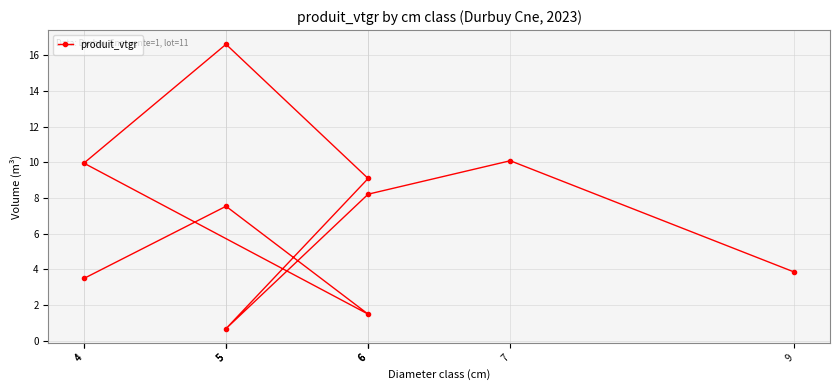

Reading right to left, what are all the values shown in this chart?

9=3.8	7=10.1	6=8.2	5=0.7	6=9.1	5=16.6	4=10.0	6=1.5	5=7.5	4=3.5